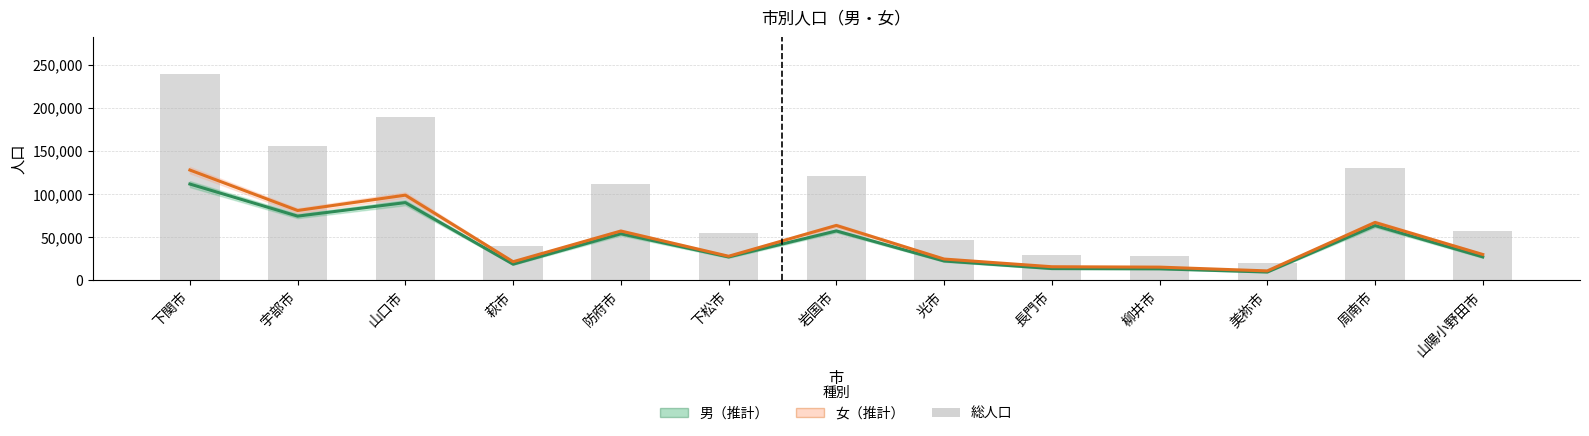

The 女 series shows 8402 at 柳井市. True or false?

False